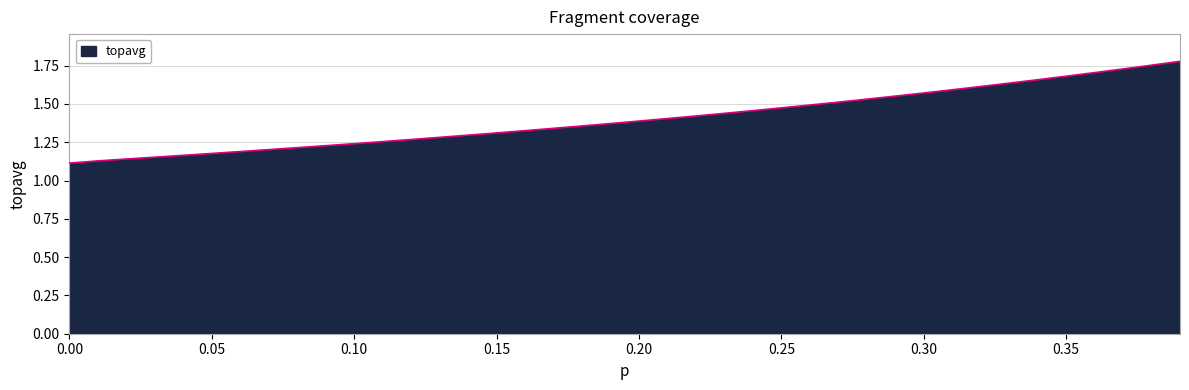

Does the chart display data point markers on the line(s)?

No